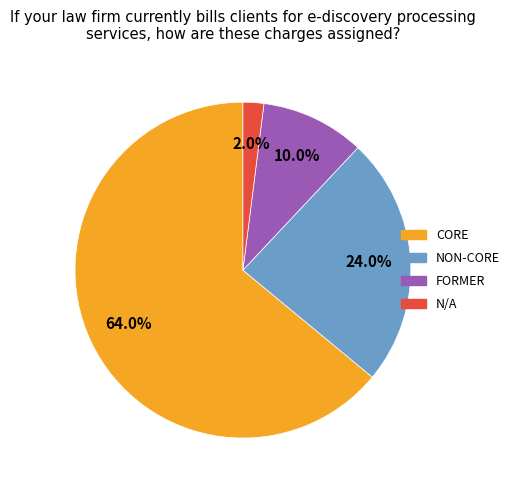

To the nearest percent, what is the difference between the NON-CORE and N/A slice percentages?

22%